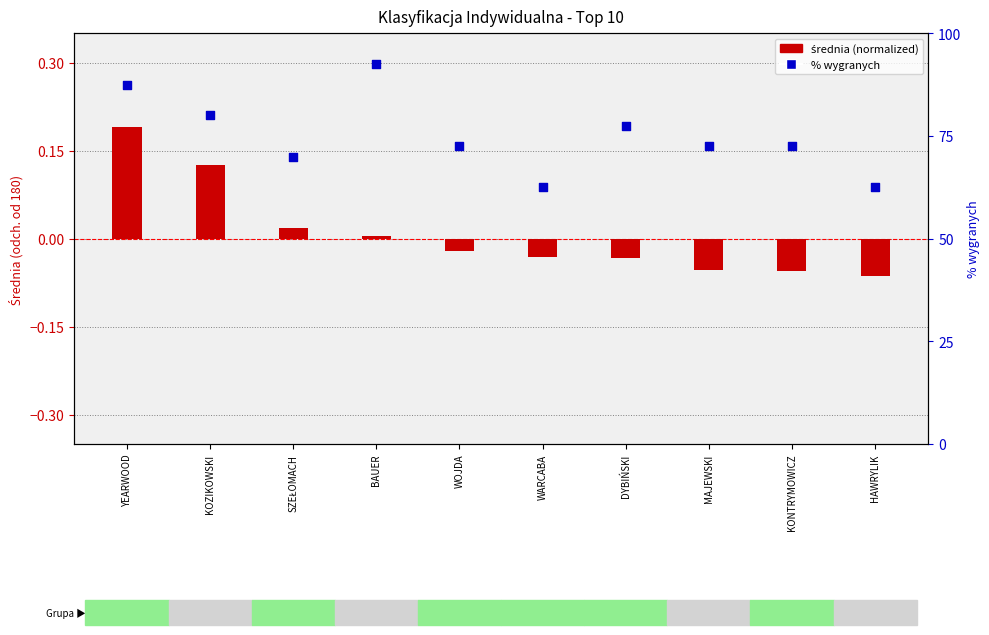

Is the value of % wygranych at KONTRYMOWICZ greater than the value of średnia (normalized) at BAUER?

Yes